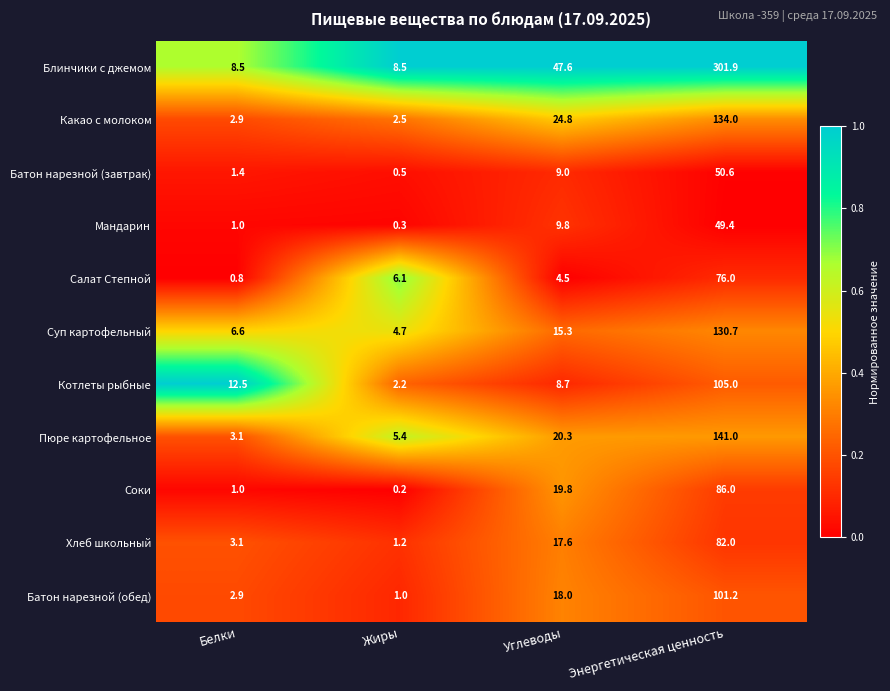

Between Белки and Жиры, which series saw the biggest shift?

Котлеты рыбные